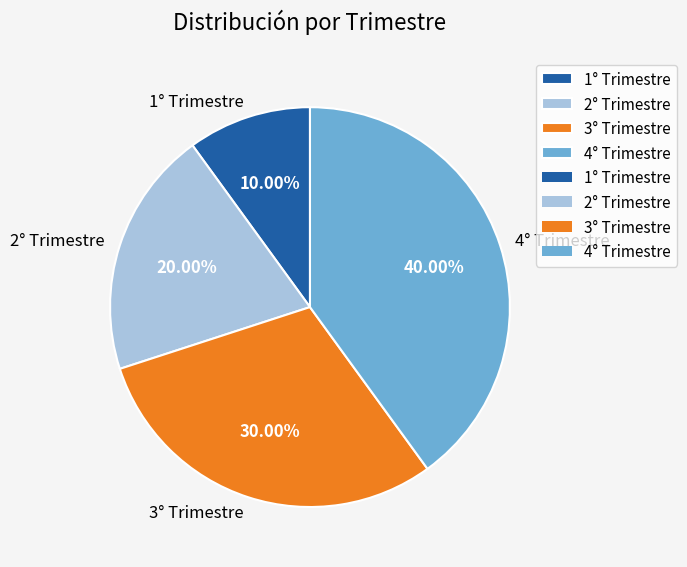

How much of the chart is everything except 1° Trimestre?

90.0%